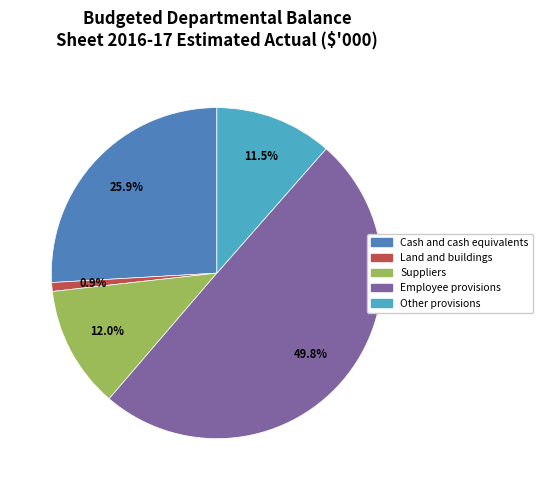

To the nearest percent, what is the average slice percentage?

20%